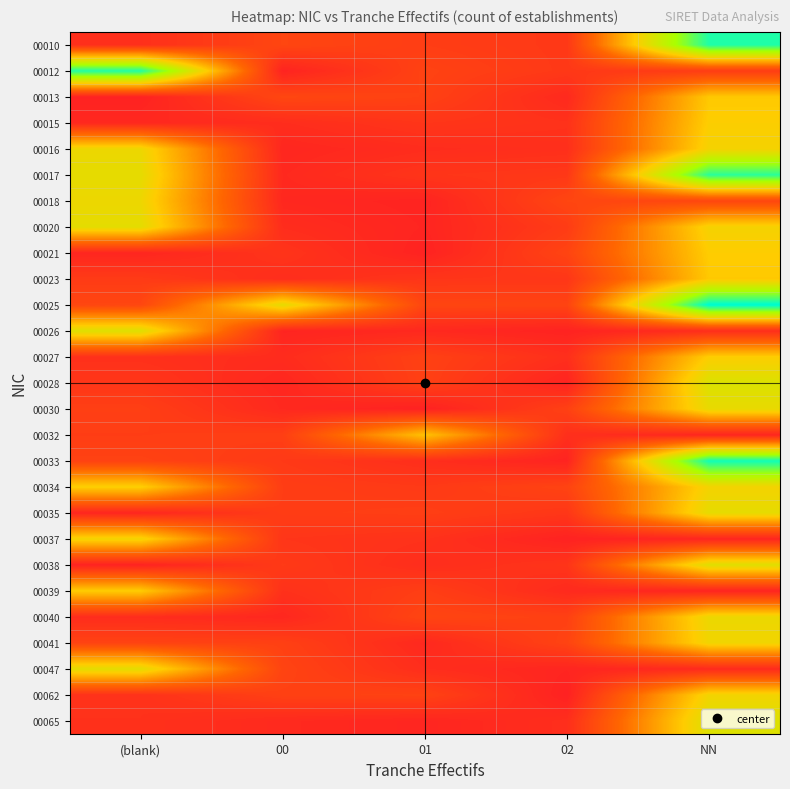

What is the greatest value displayed?

2.2